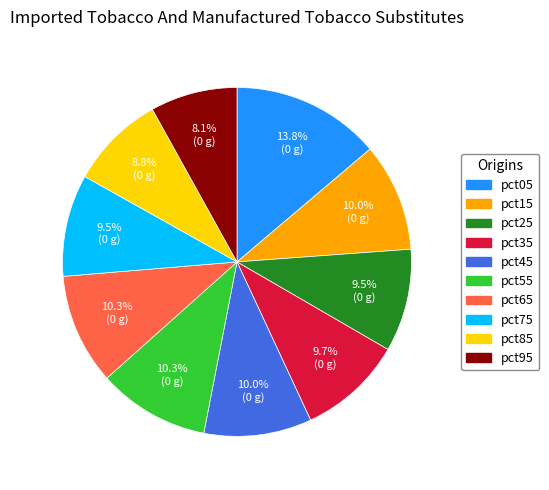

True or false: pct55 accounts for 10% of the total.

True